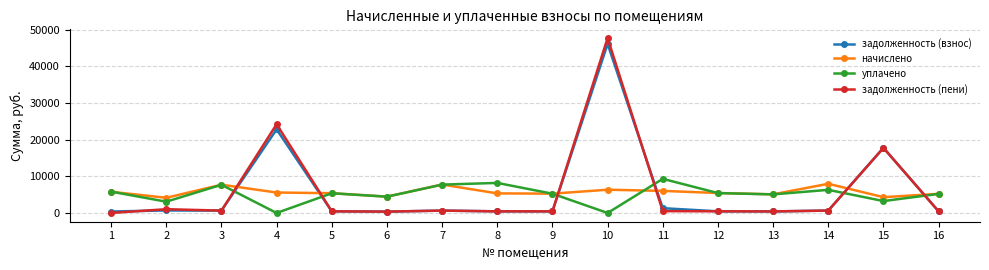

Which series changed the most between 5 and 14?

начислено